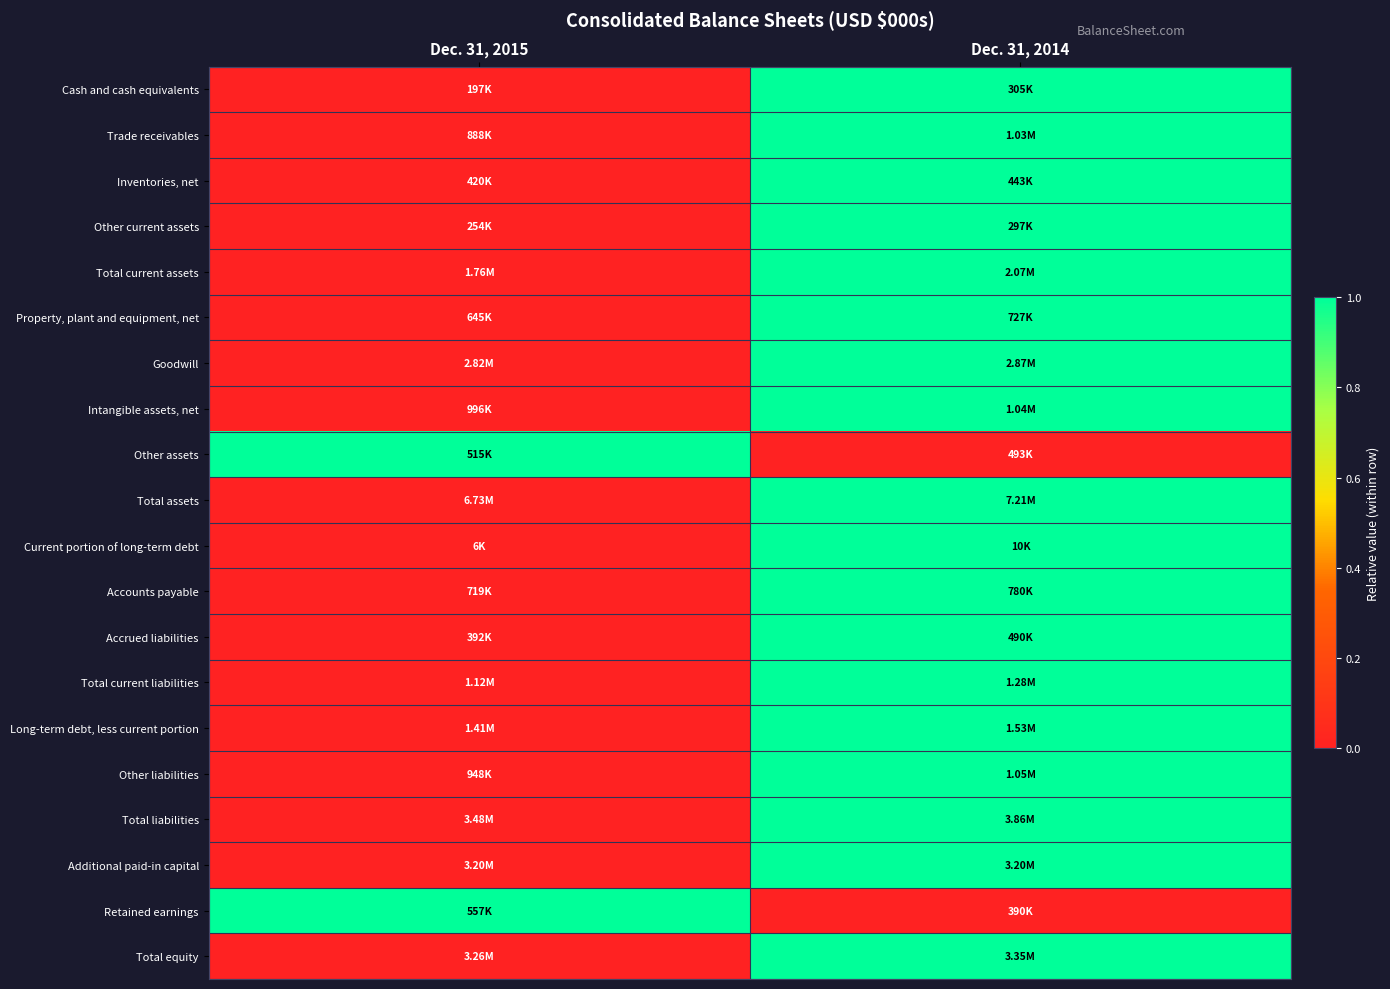

How many categories are shown in the chart?

2